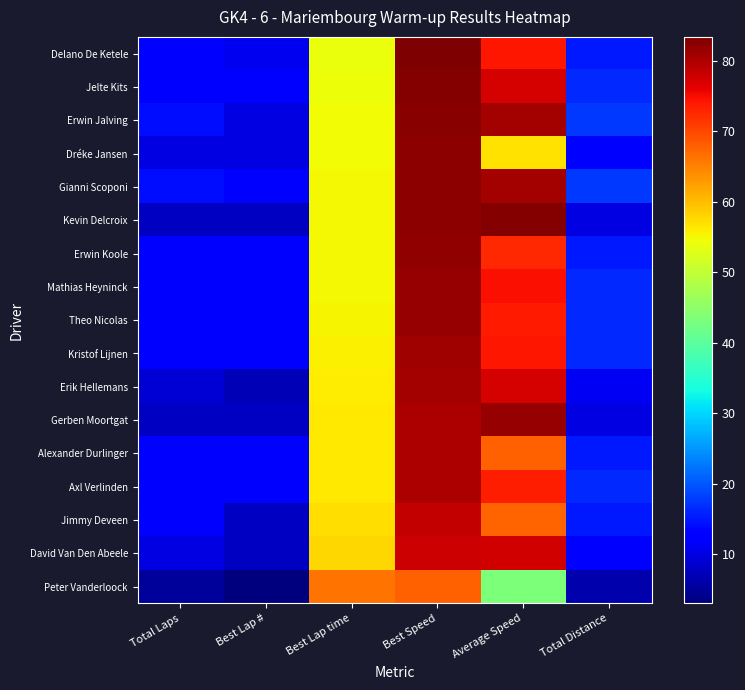

Reading left to right, transcribe all the data shown in this chart.

Delano De Ketele: Total Laps=12.0	Best Lap #=11.0	Best Lap time=54.0	Best Speed=83.3	Average Speed=74.2	Total Distance=15.0
Jelte Kits: Total Laps=13.0	Best Lap #=13.0	Best Lap time=54.4	Best Speed=82.8	Average Speed=77.1	Total Distance=16.2
Erwin Jalving: Total Laps=14.0	Best Lap #=10.0	Best Lap time=54.5	Best Speed=82.6	Average Speed=80.8	Total Distance=17.5
Dréke Jansen: Total Laps=10.0	Best Lap #=10.0	Best Lap time=54.7	Best Speed=82.3	Average Speed=56.9	Total Distance=12.5
Gianni Scoponi: Total Laps=14.0	Best Lap #=13.0	Best Lap time=54.8	Best Speed=82.1	Average Speed=80.7	Total Distance=17.5
Kevin Delcroix: Total Laps=8.0	Best Lap #=8.0	Best Lap time=54.8	Best Speed=82.1	Average Speed=83.0	Total Distance=10.0
Erwin Koole: Total Laps=12.0	Best Lap #=12.0	Best Lap time=54.9	Best Speed=82.0	Average Speed=72.4	Total Distance=15.0
Mathias Heyninck: Total Laps=13.0	Best Lap #=13.0	Best Lap time=55.1	Best Speed=81.7	Average Speed=74.7	Total Distance=16.2
Theo Nicolas: Total Laps=13.0	Best Lap #=13.0	Best Lap time=55.2	Best Speed=81.6	Average Speed=73.8	Total Distance=16.2
Kristof Lijnen: Total Laps=13.0	Best Lap #=12.0	Best Lap time=55.5	Best Speed=81.1	Average Speed=74.0	Total Distance=16.2
Erik Hellemans: Total Laps=9.0	Best Lap #=7.0	Best Lap time=55.8	Best Speed=80.6	Average Speed=77.2	Total Distance=11.2
Gerben Moortgat: Total Laps=8.0	Best Lap #=8.0	Best Lap time=56.2	Best Speed=80.1	Average Speed=81.6	Total Distance=10.0
Alexander Durlinger: Total Laps=12.0	Best Lap #=12.0	Best Lap time=56.3	Best Speed=80.0	Average Speed=67.9	Total Distance=15.0
Axl Verlinden: Total Laps=13.0	Best Lap #=13.0	Best Lap time=56.3	Best Speed=79.9	Average Speed=73.5	Total Distance=16.2
Jimmy Deveen: Total Laps=12.0	Best Lap #=8.0	Best Lap time=57.2	Best Speed=78.6	Average Speed=67.6	Total Distance=15.0
David Van Den Abeele: Total Laps=10.0	Best Lap #=8.0	Best Lap time=57.9	Best Speed=77.7	Average Speed=77.4	Total Distance=12.5
Peter Vanderloock: Total Laps=5.0	Best Lap #=3.0	Best Lap time=66.2	Best Speed=67.9	Average Speed=43.4	Total Distance=6.2